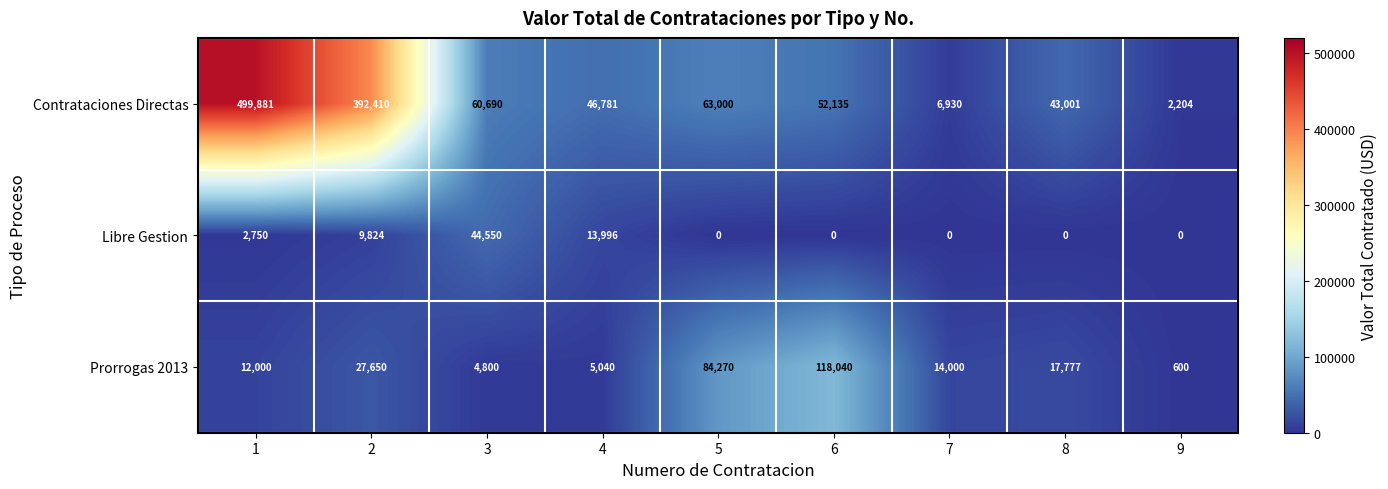

What is the total value across all series at 2?

429884